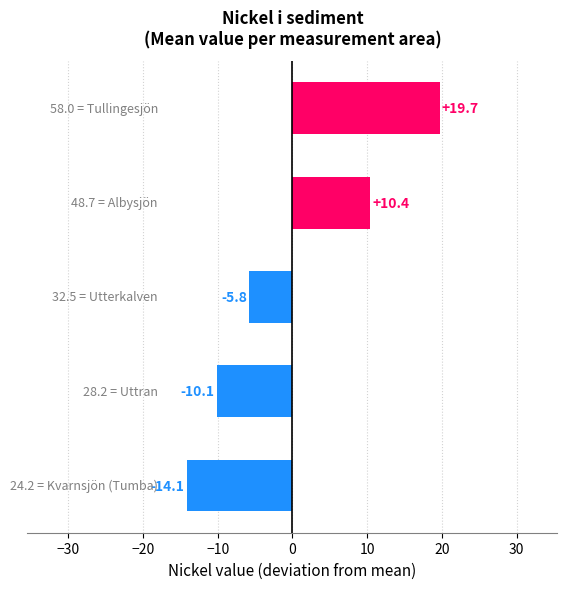

What is the difference between the second highest and second lowest values?

20.5